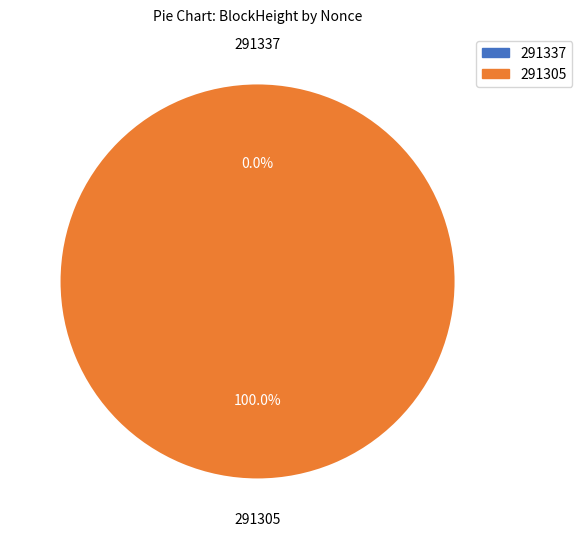

Which slice is the largest?

291305